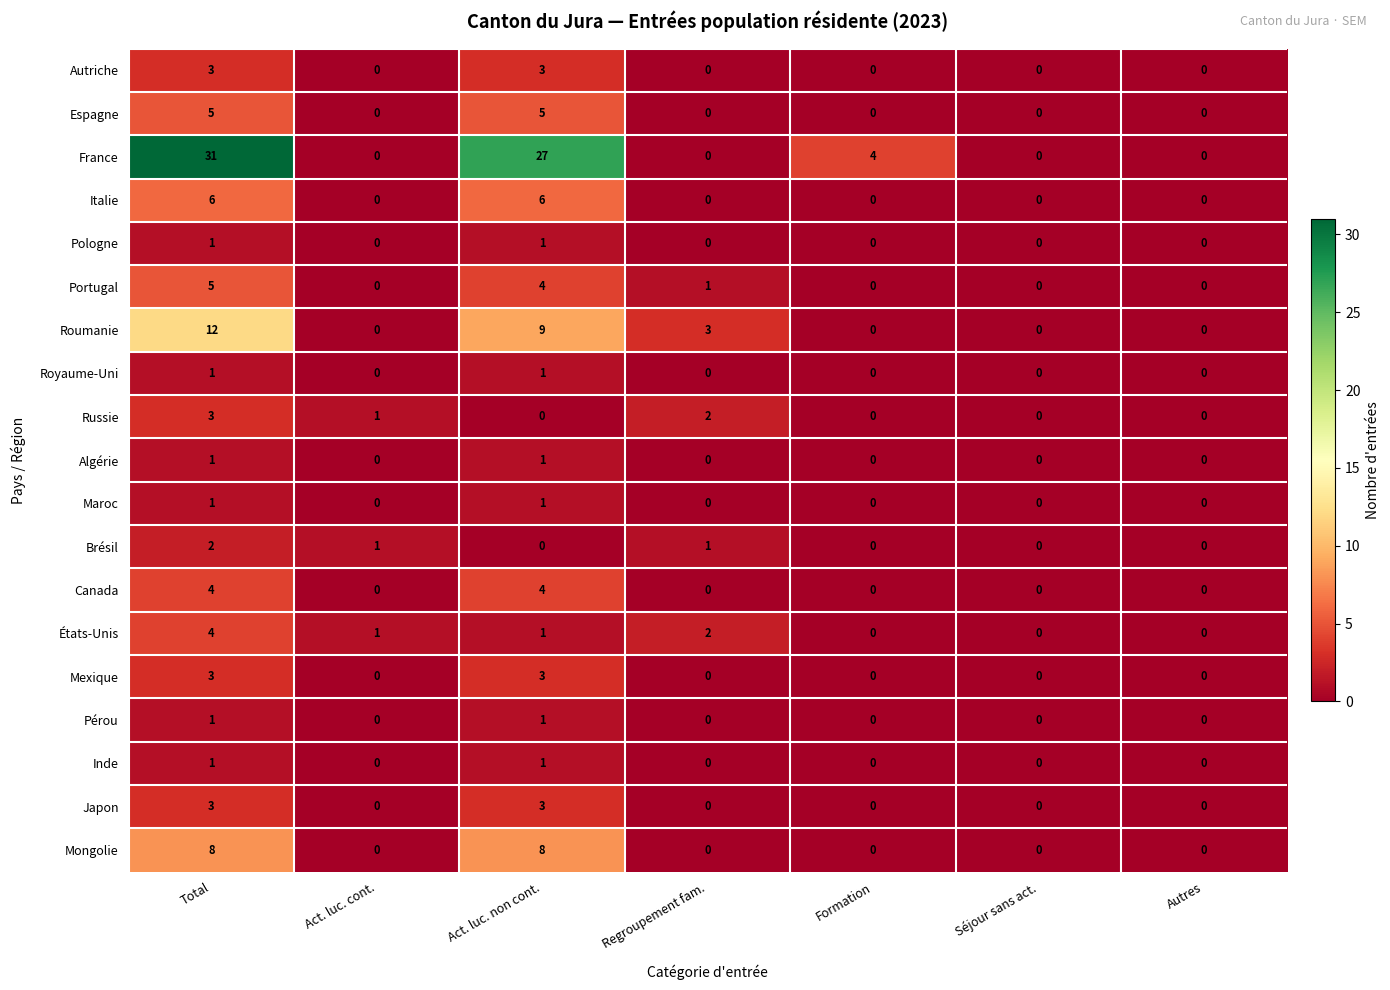

Is it true that Royaume-Uni equals -1 at Autres?

False